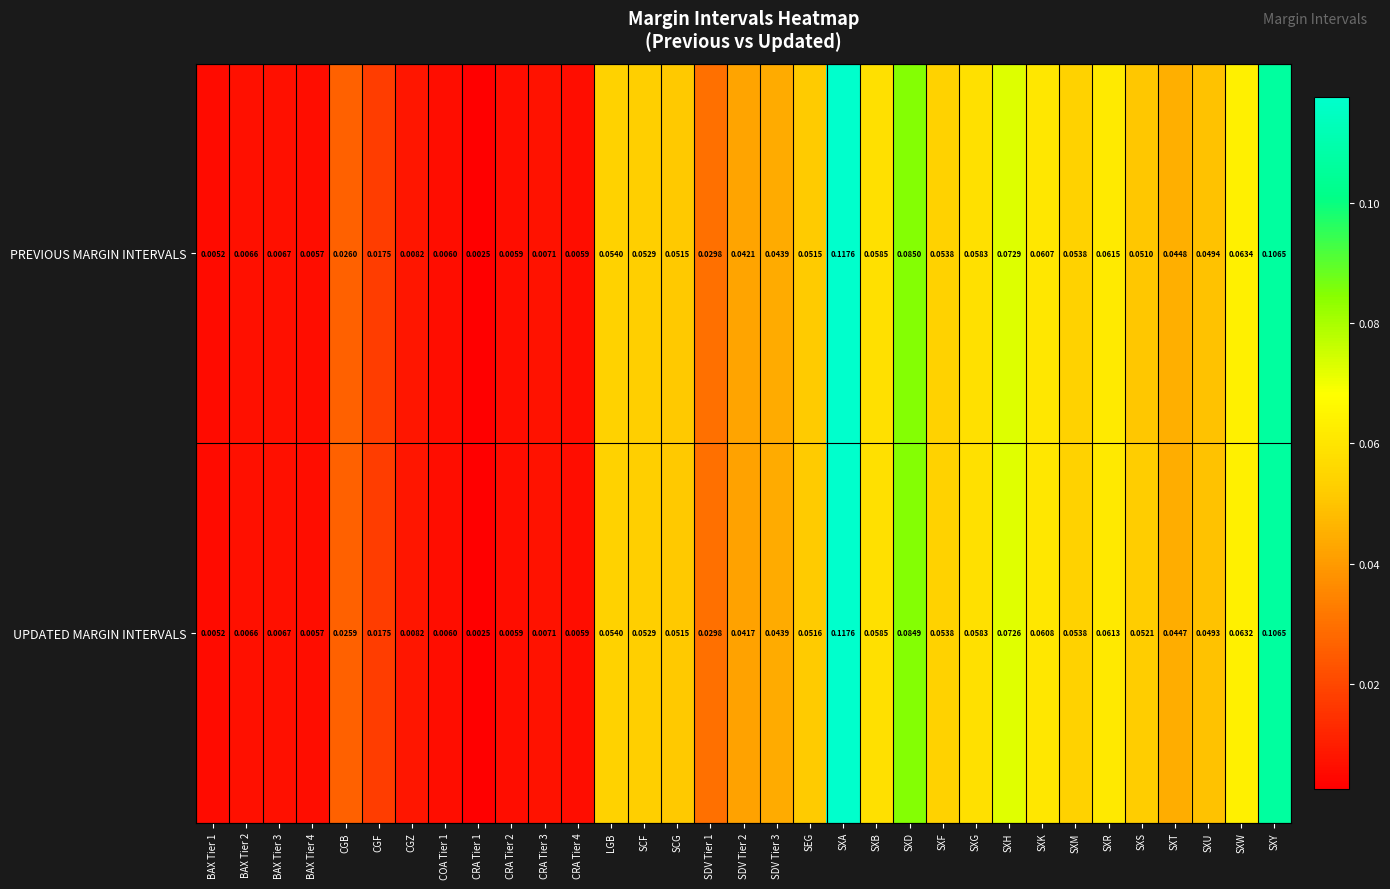

Which series has the largest total across all categories?

PREVIOUS MARGIN INTERVALS